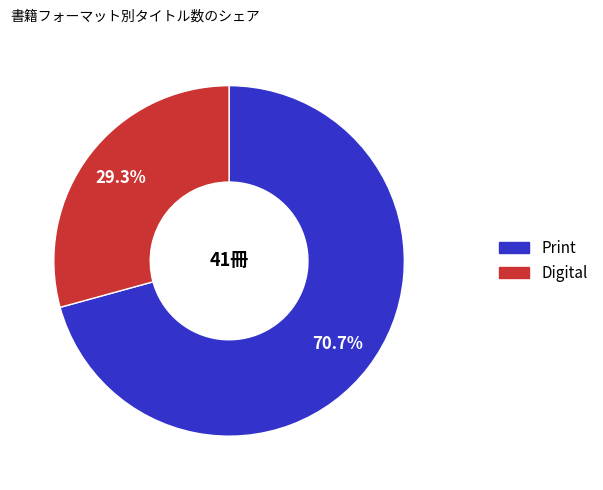

Is there any slice that represents more than half of the pie?

Yes